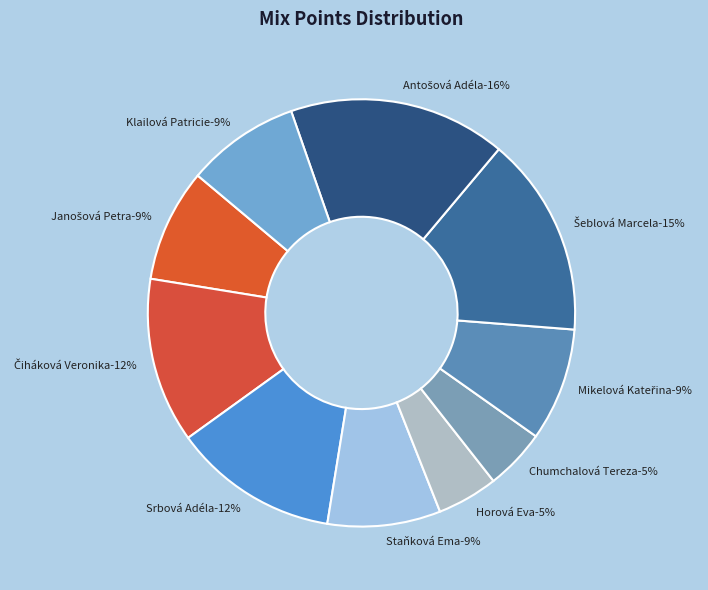

Rank the categories by value from lowest to highest.

Horová Eva, Chumchalová Tereza, Janošová Petra, Staňková Ema, Mikelová Kateřina, Klailová Patricie, Čiháková Veronika, Srbová Adéla, Šeblová Marcela, Antošová Adéla